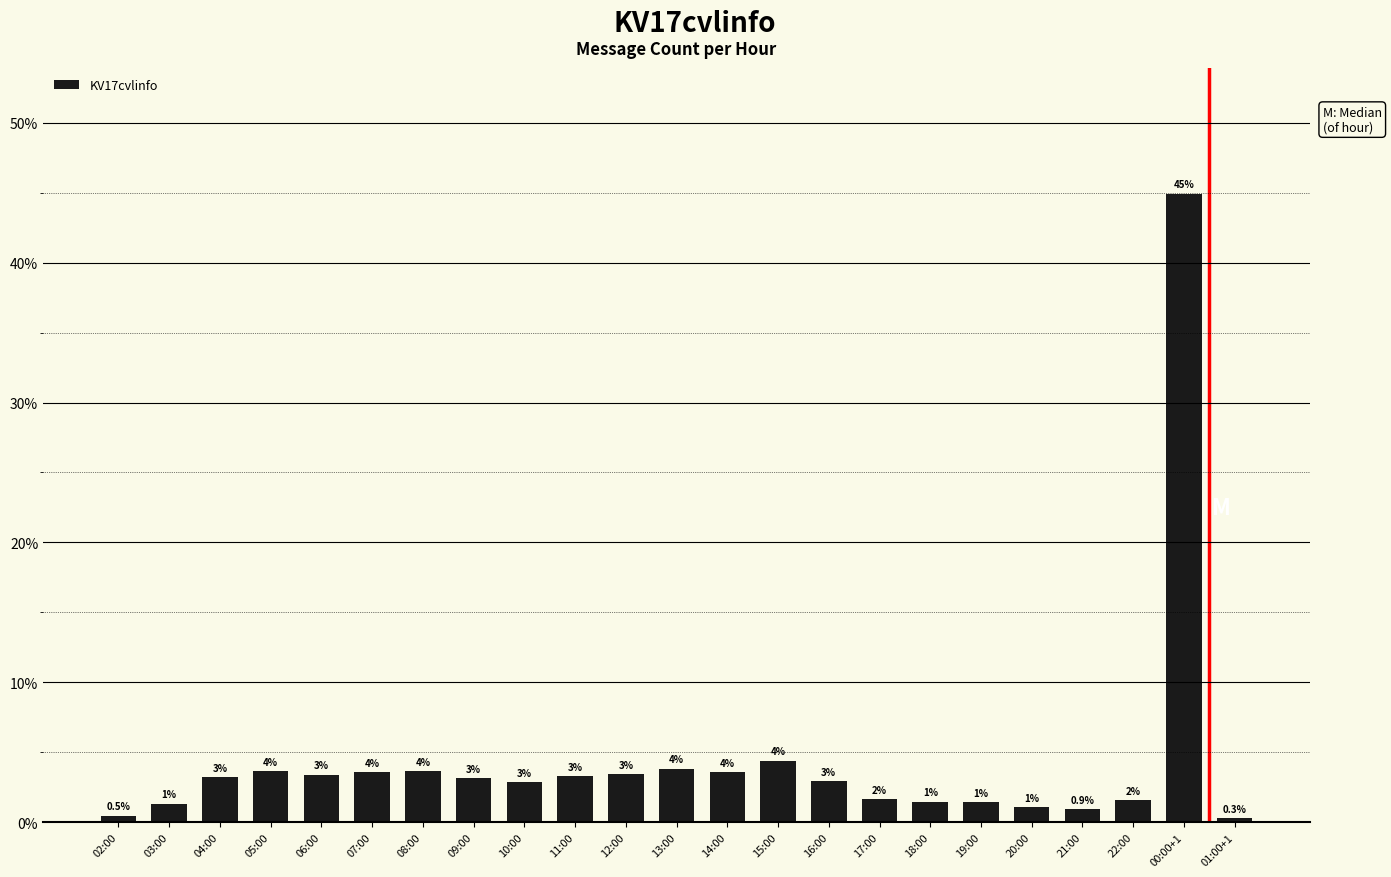

What is the value of the 3rd bar from the left?

3.2